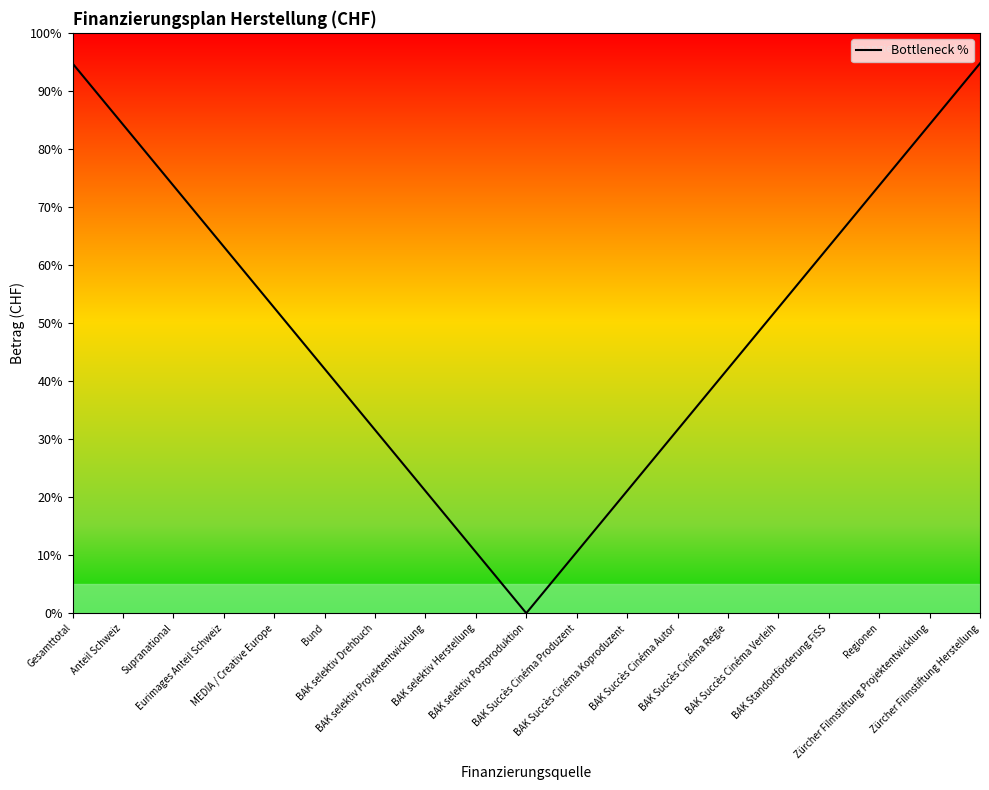

What is the label of the 11th point from the left?

BAK Succès Cinéma Produzent